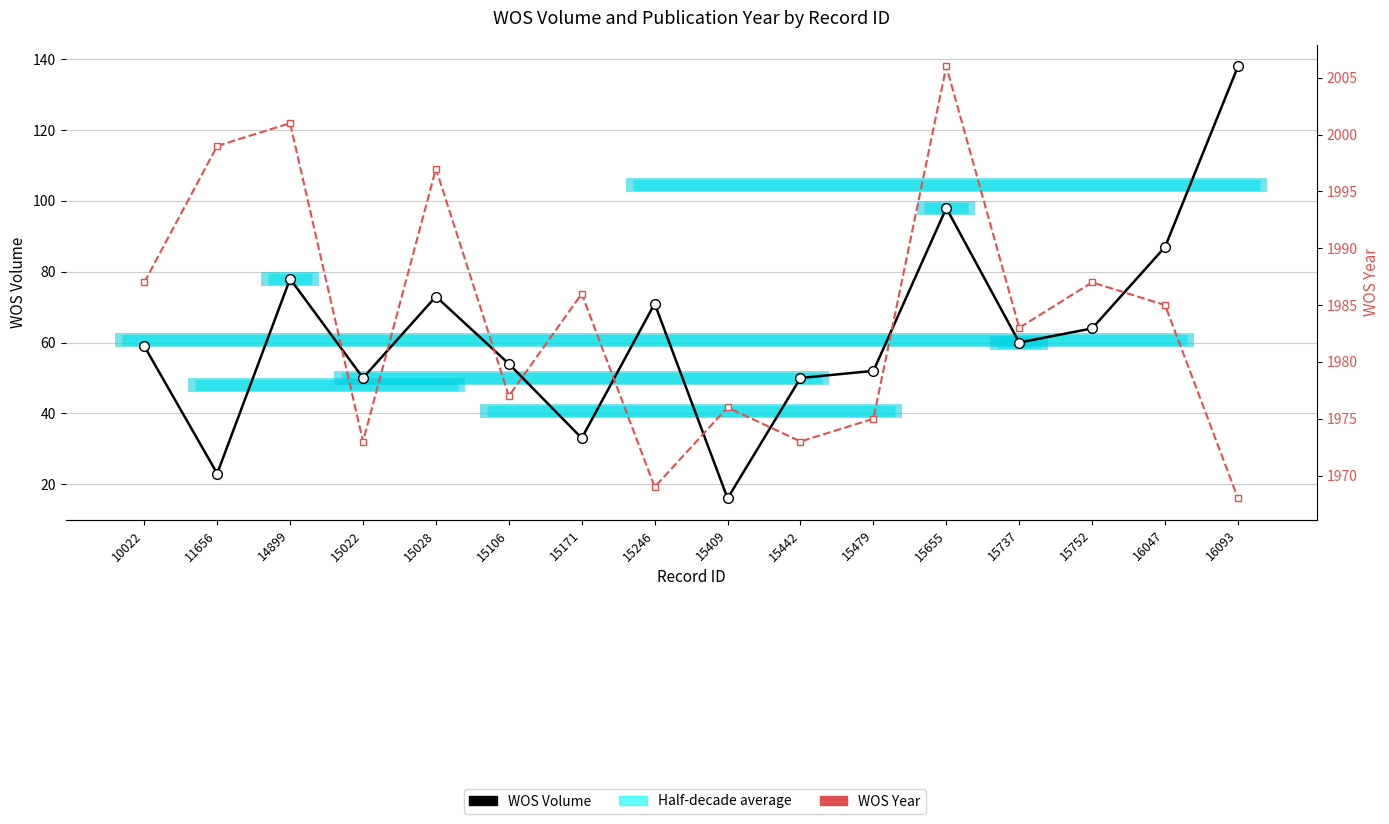

At which label does WOS Year first exceed 1985?

10022